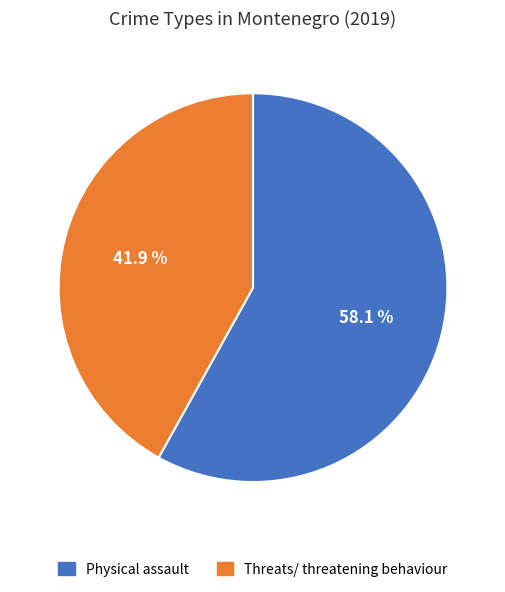

Which category has the biggest portion of the pie?

Physical assault